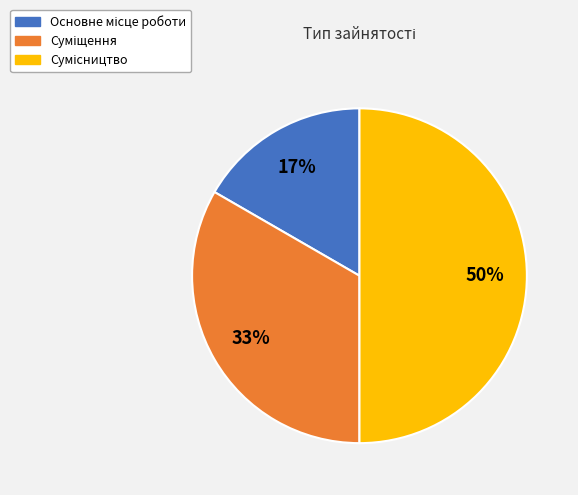

To the nearest percent, what is the average slice percentage?

33%